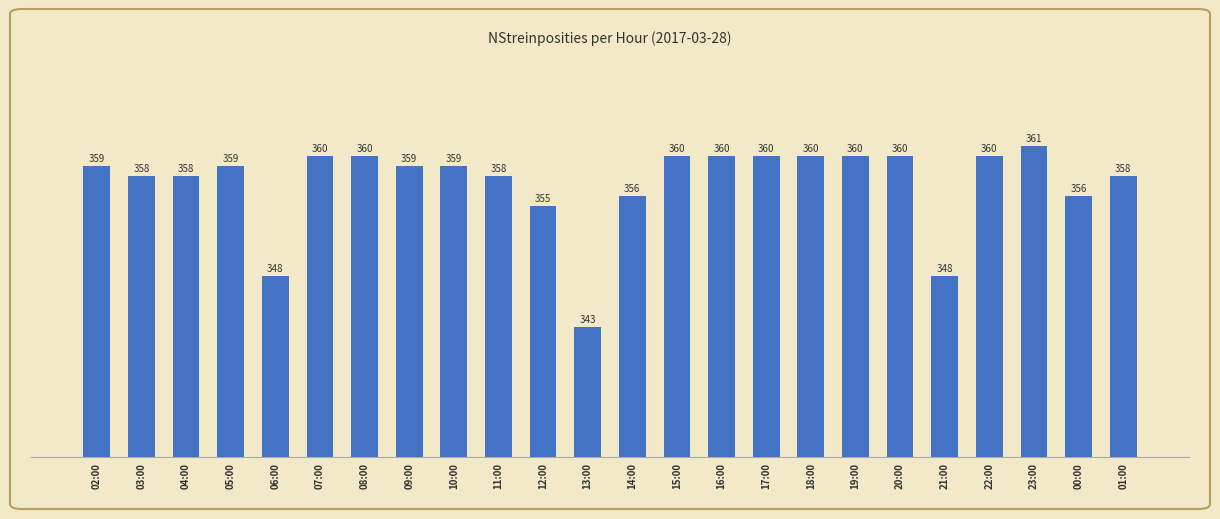

Reading right to left, transcribe all the data shown in this chart.

358	356	361	360	348	360	360	360	360	360	360	356	343	355	358	359	359	360	360	348	359	358	358	359